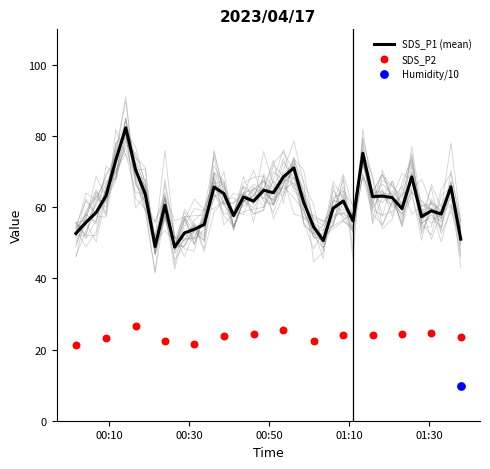

Which series has the largest Y range (max minus min)?

SDS_P1